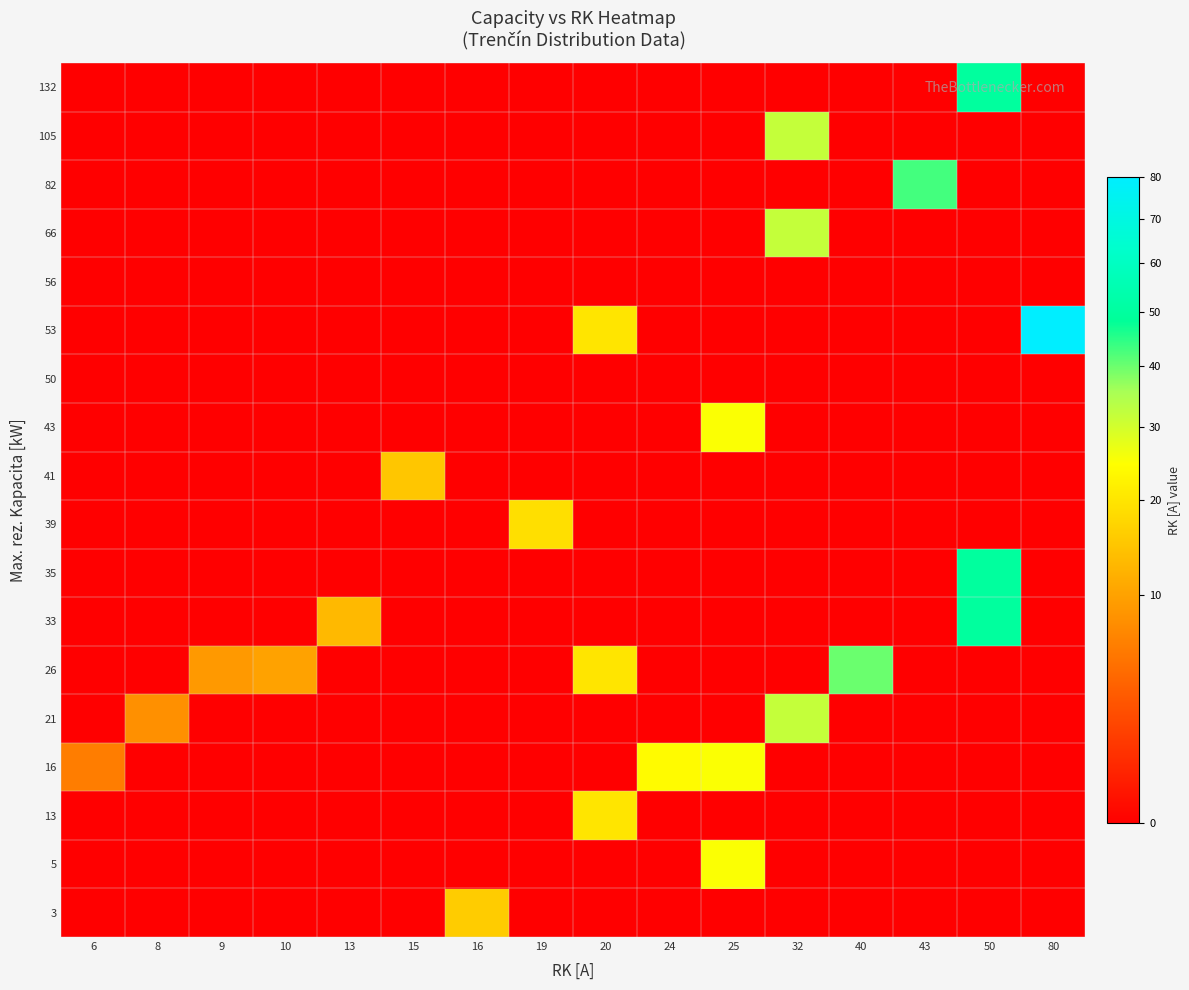

Between 15 and 40, which is larger?

15